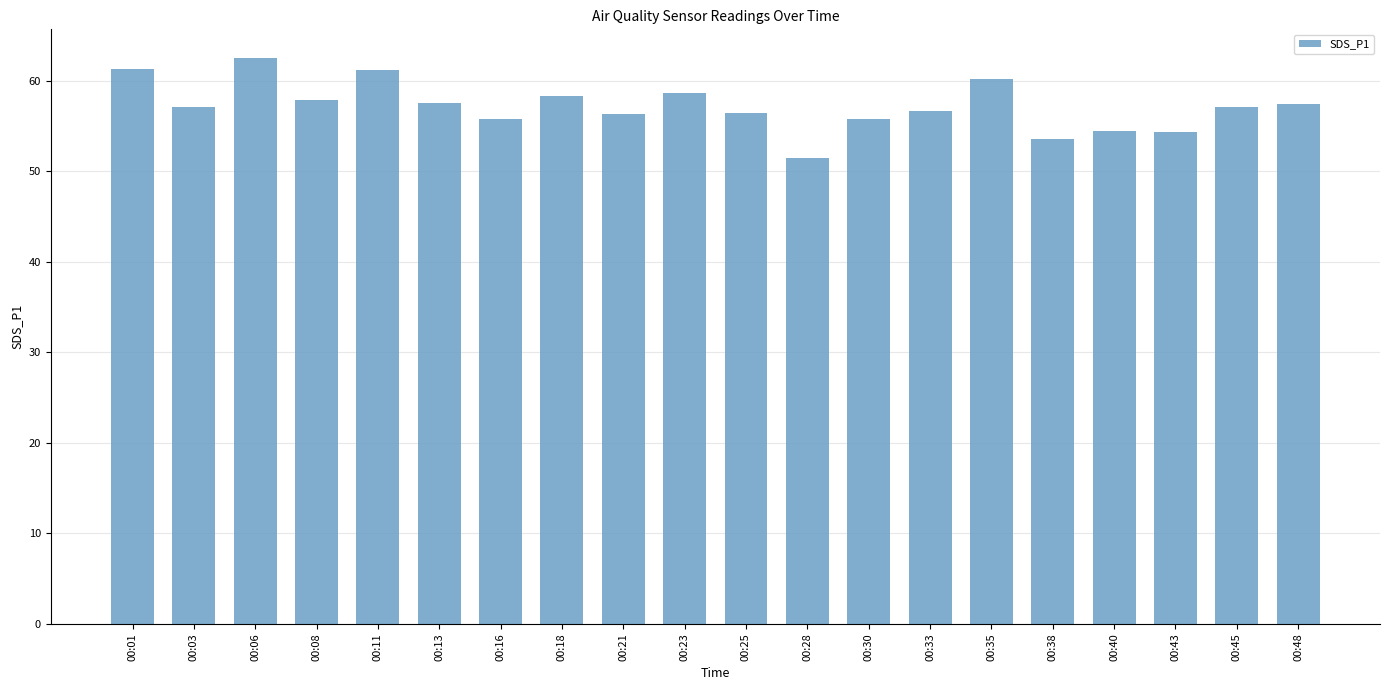

Read the value at 00:08.

57.9